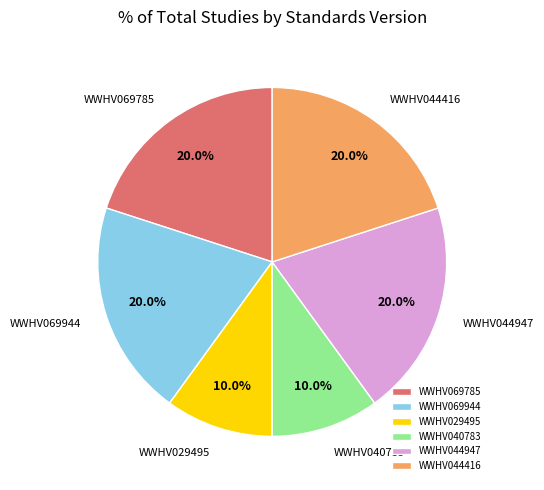

Does any single category account for the majority?

No